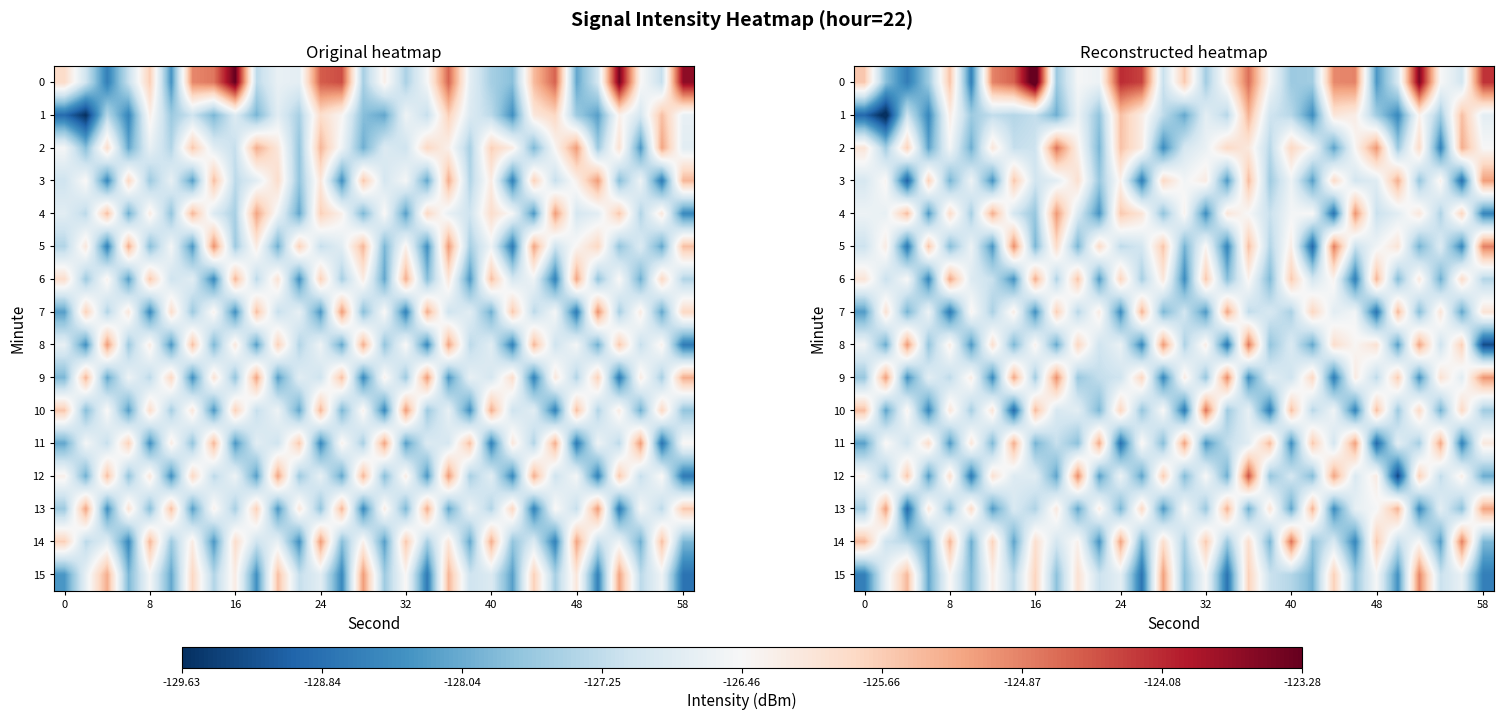

At how many categories does at least one series exceed -129?

30